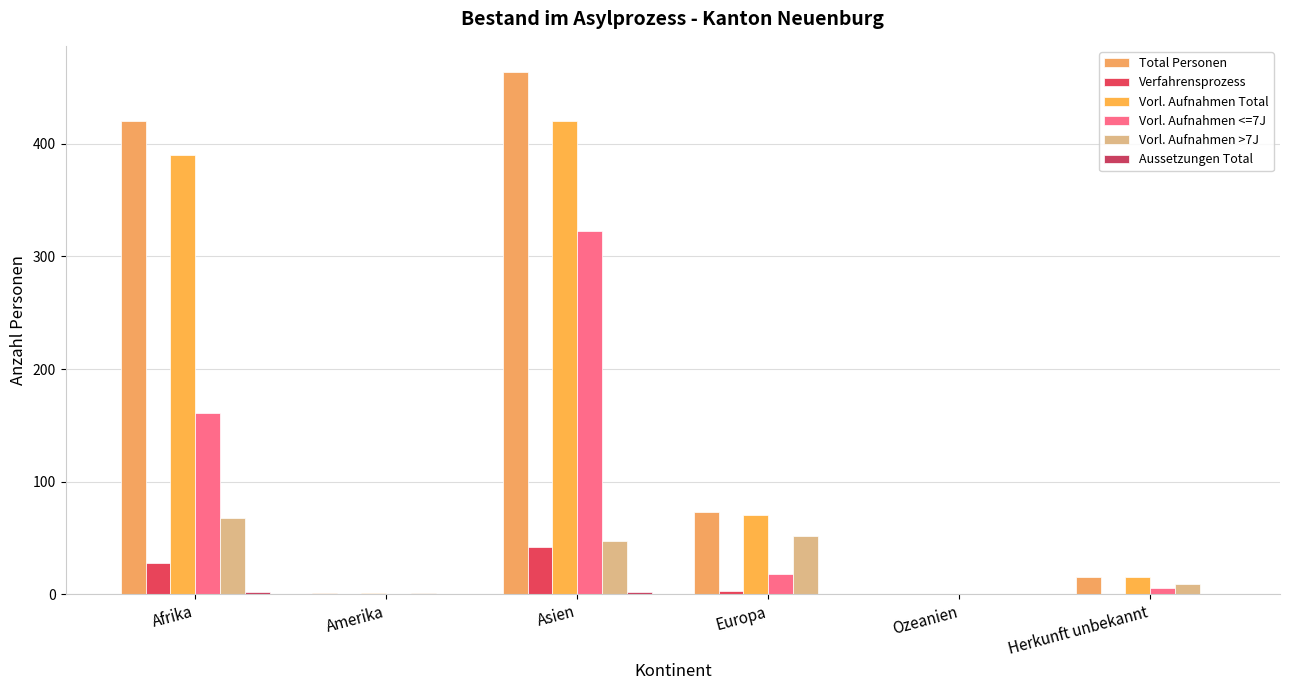

At which category is the sum across all series the highest?

Asien